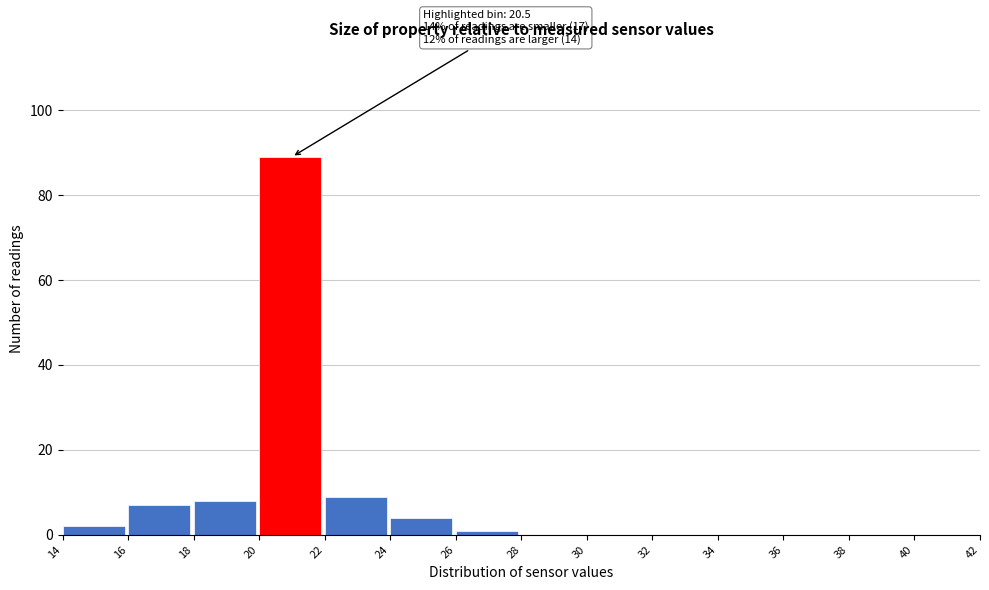

Which range on the x-axis has the tallest bar?

20 to 22